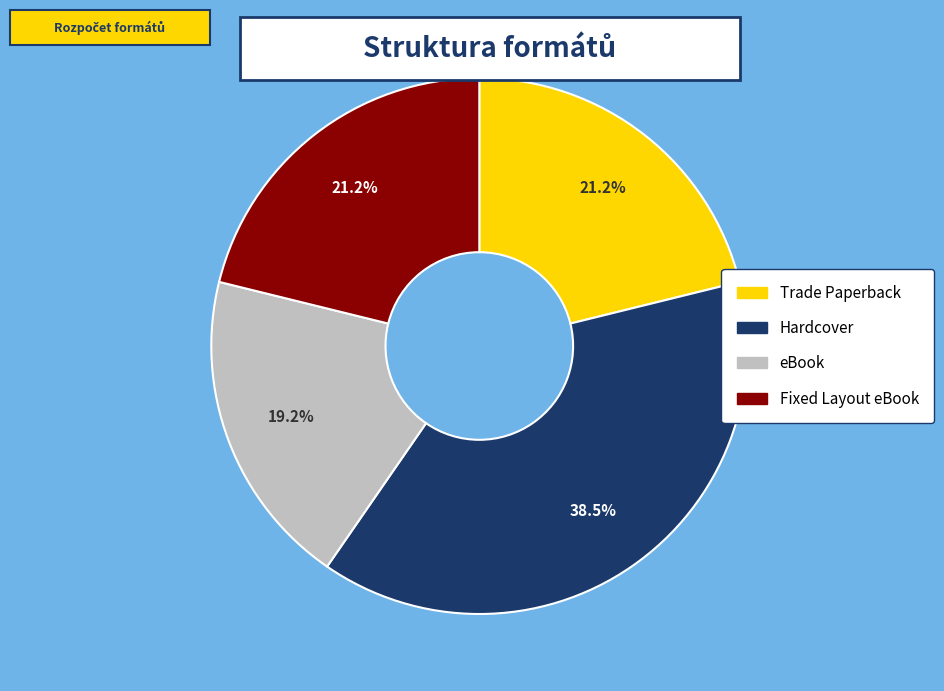

What percentage do Hardcover and Fixed Layout eBook together represent?

59.6%